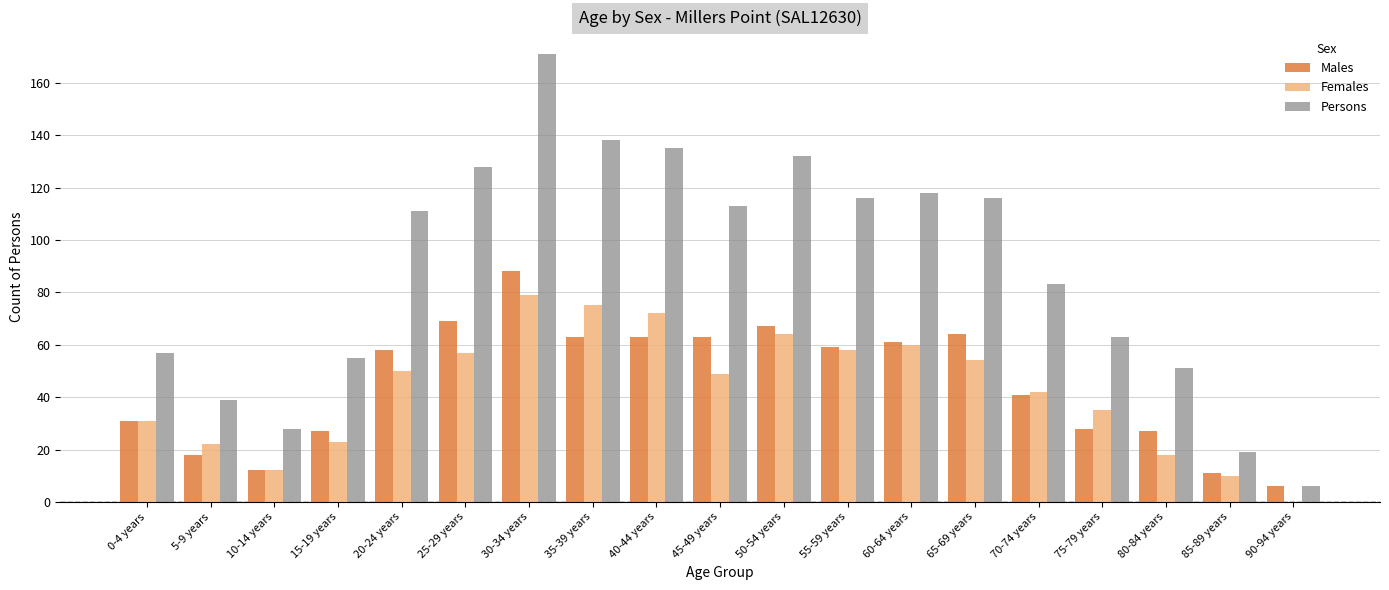

Is the value of Females at 70-74 years greater than the value of Males at 75-79 years?

Yes